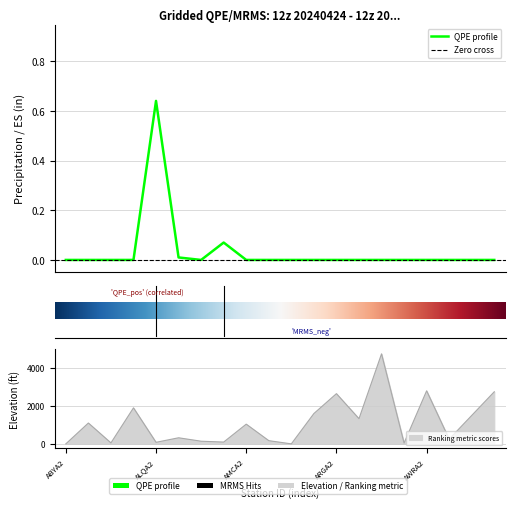

Reading left to right, extract all data points from this chart.

ABYA2=0.0	AGLA2=0.0	ALEA2=0.0	ALHA2=0.0	ALQA2=0.6	ALSA2=0.0	ALXA2=0.0	AMBA2=0.1	AMCA2=0.0	APTA2=0.0	APXA2=0.0	ARDA2=0.0	ARGA2=0.0	ASIA2=0.0	ATGA2=0.0	AUKA2=0.0	AWRA2=0.0	AYBA2=0.0	AYMA2=0.0	AYTA2=0.0